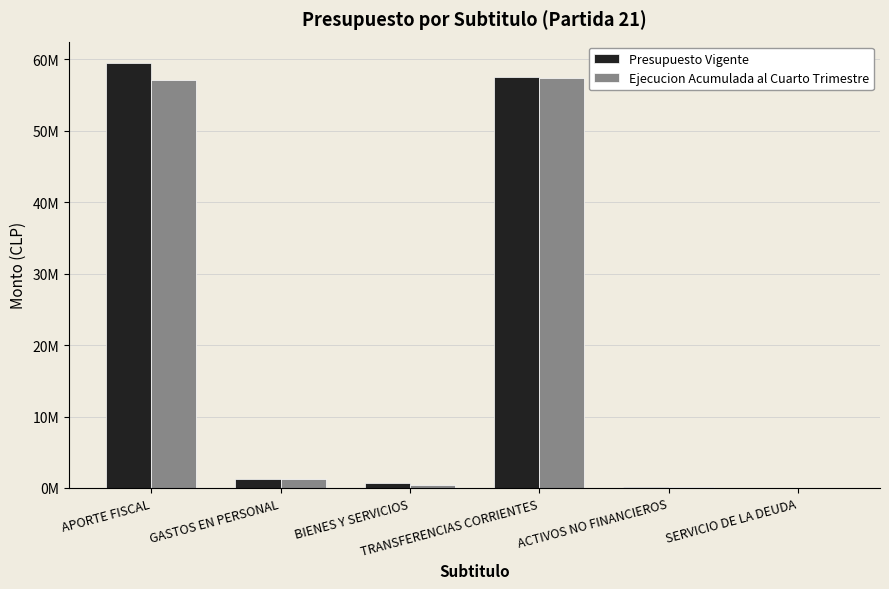

Which category has the highest value in the Ejecucion Acumulada al Cuarto Trimestre series?

TRANSFERENCIAS CORRIENTES